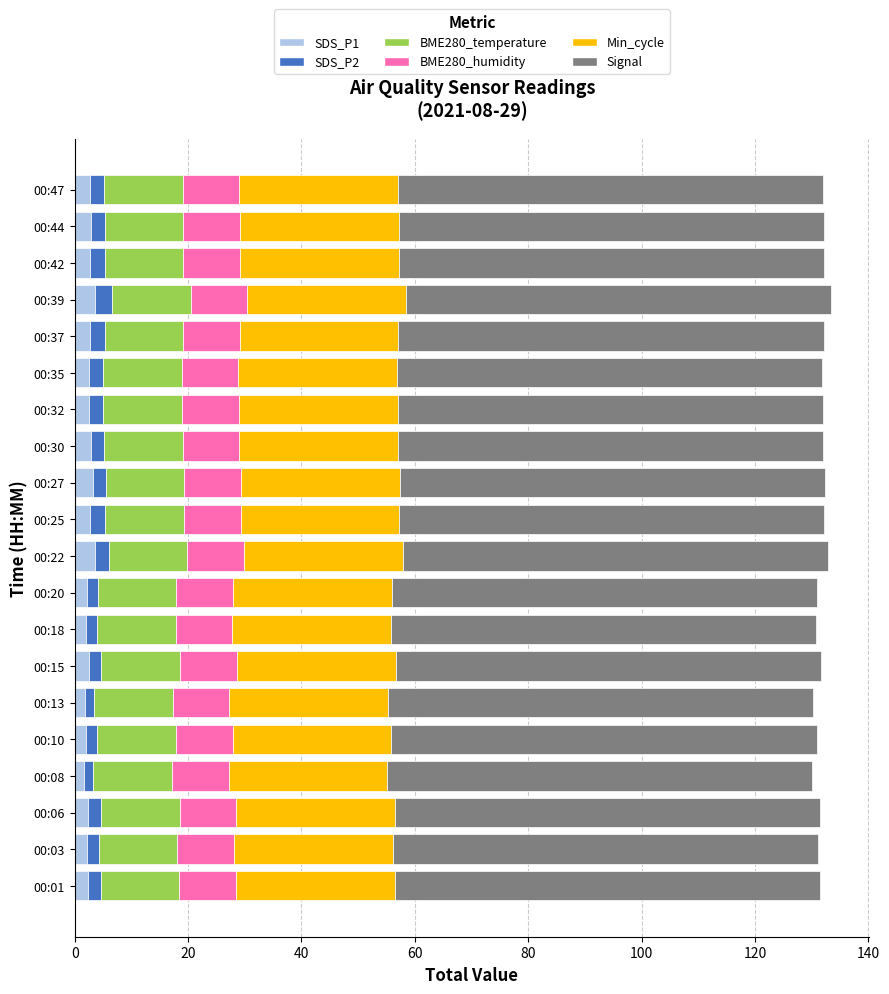

At how many categories does at least one series exceed 10?

20